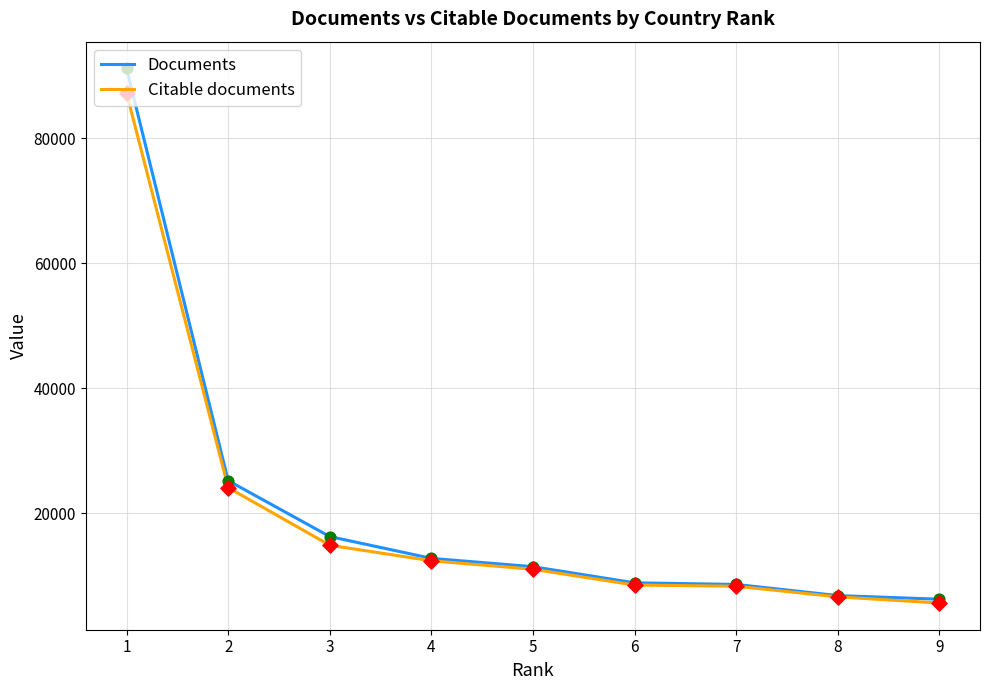

At how many categories does at least one series exceed 31074?

1